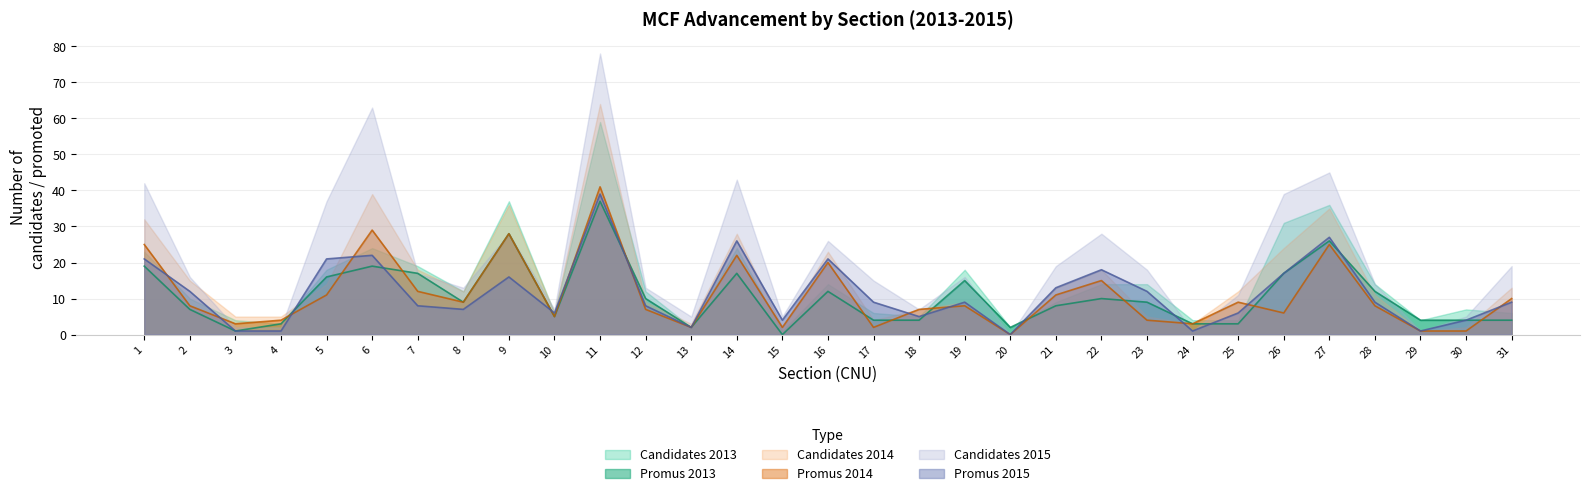

Between which two adjacent categories do Promus 2015 and Promus 2014 first intersect?

1 and 2